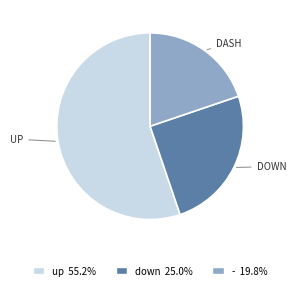

What is the largest slice in the pie chart?

UP